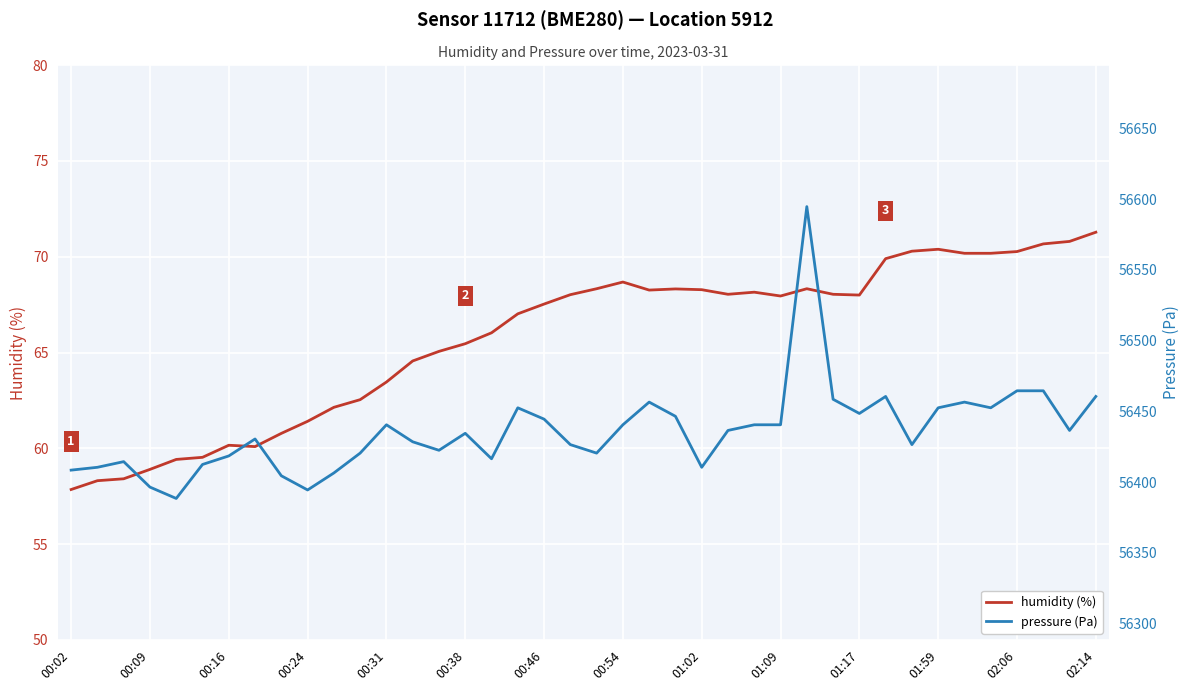

True or false: humidity and pressure intersect in this chart.

False